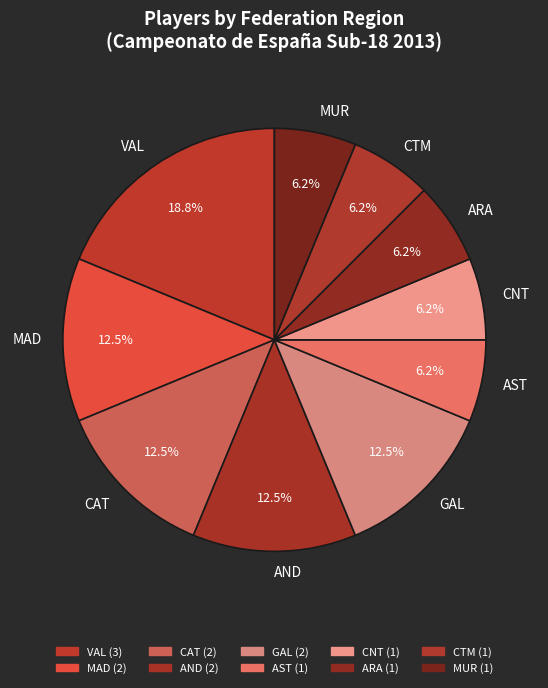

Which slice is the largest?

VAL